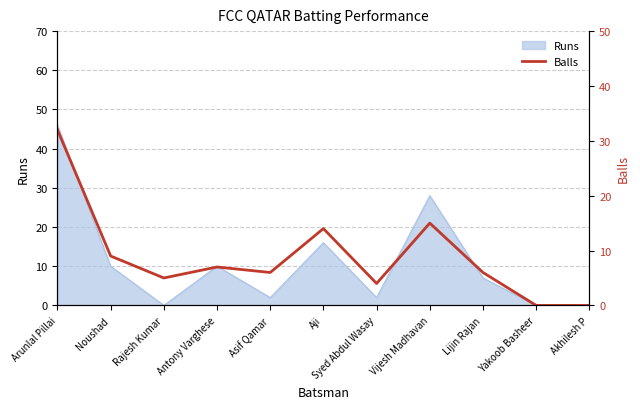

How many data points are less than 6?

4